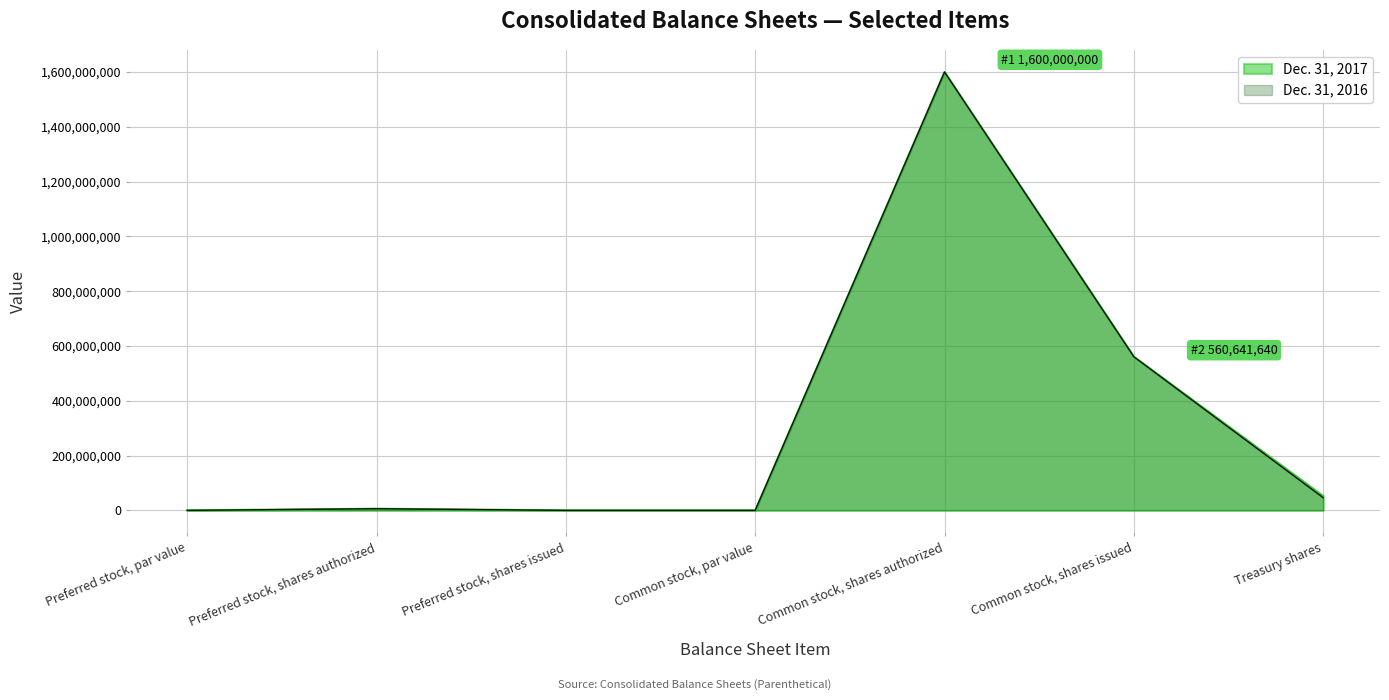

What is the value of the Dec. 31, 2016 point at the 5th from the left?

1600000000